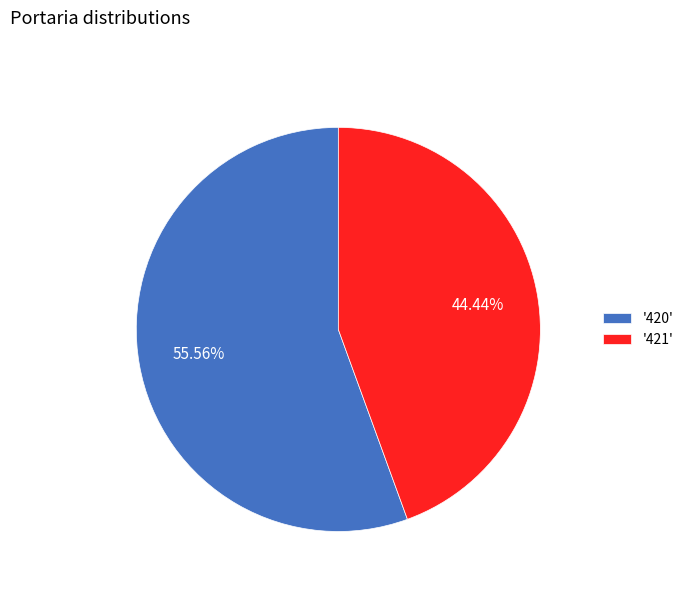

How many slices are in this pie chart?

2